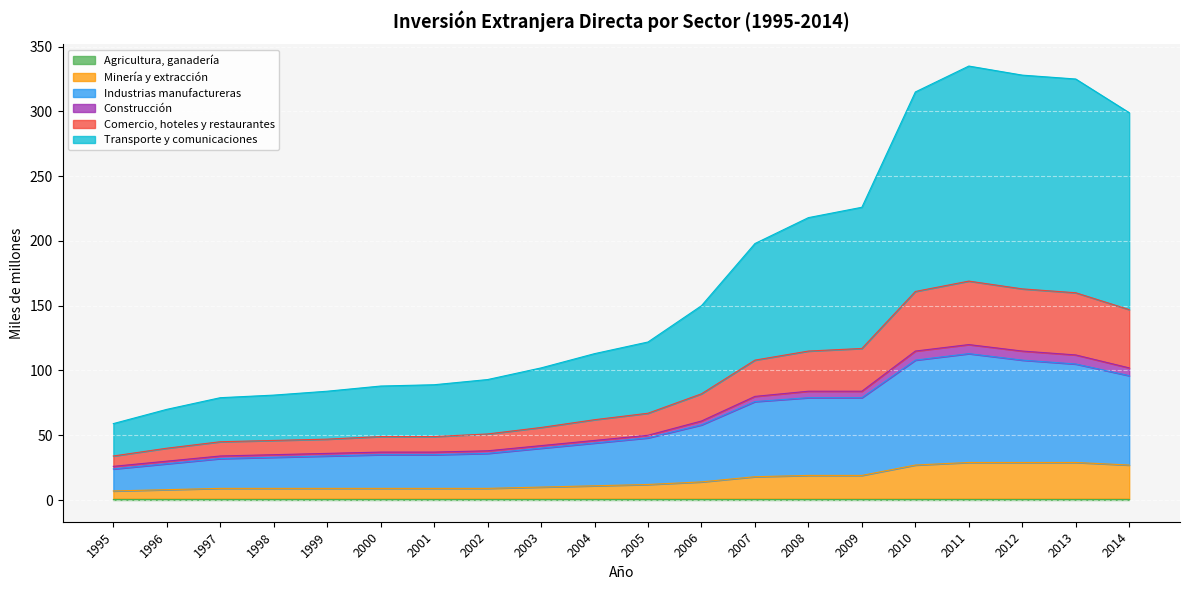

At which category does Comercio, hoteles y restaurantes reach its first local peak?

2011